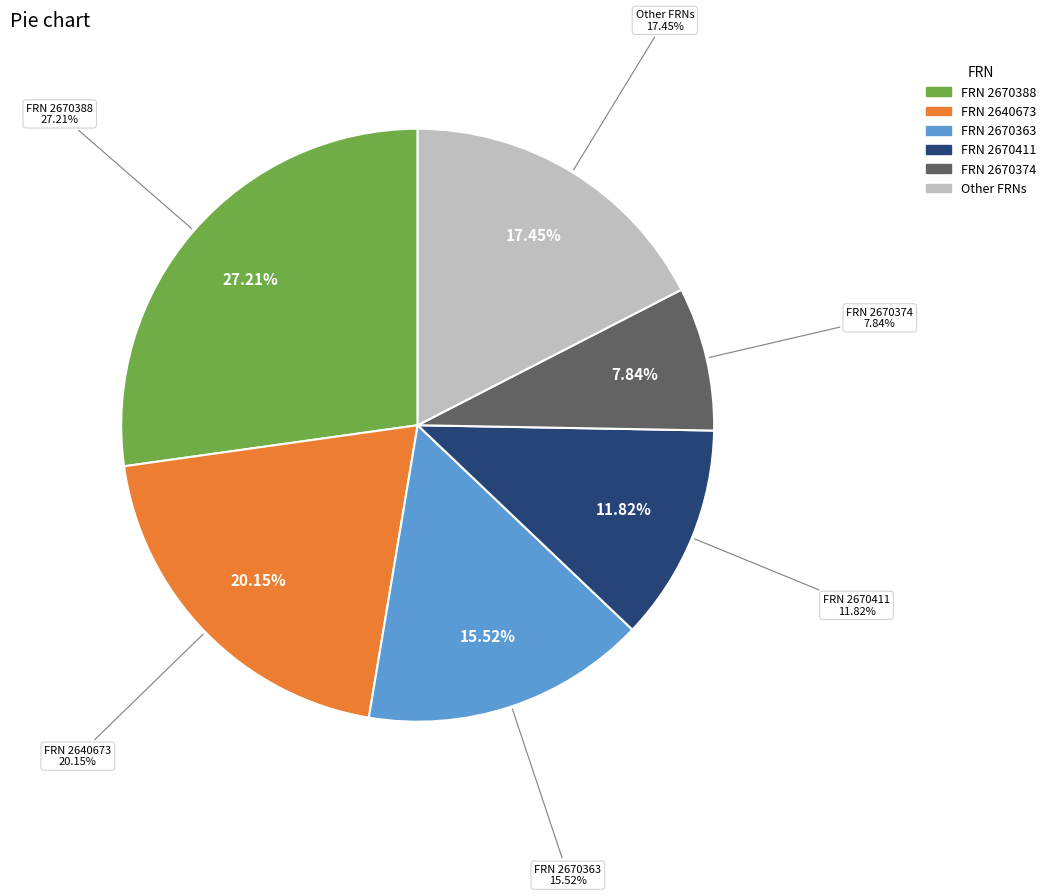

Is there a majority slice in this chart?

No